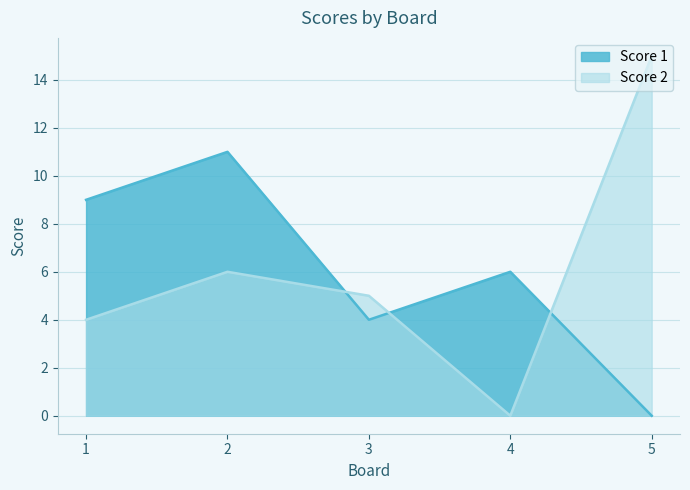

What is the value of the Score 2 point at the 2nd from the left?

6